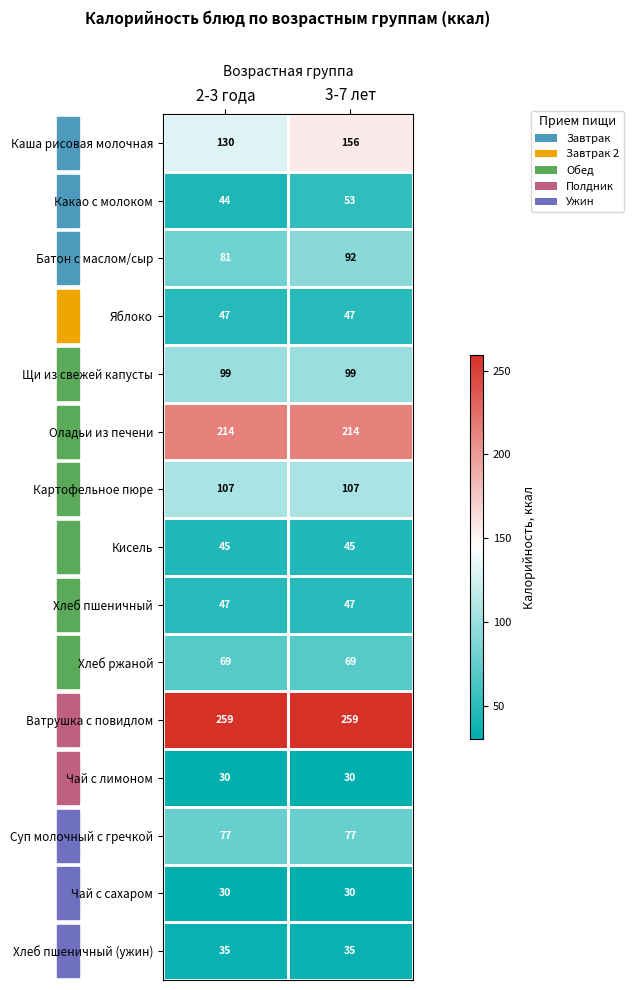

The Чай с лимоном series shows 30 at 3-7 лет. True or false?

True